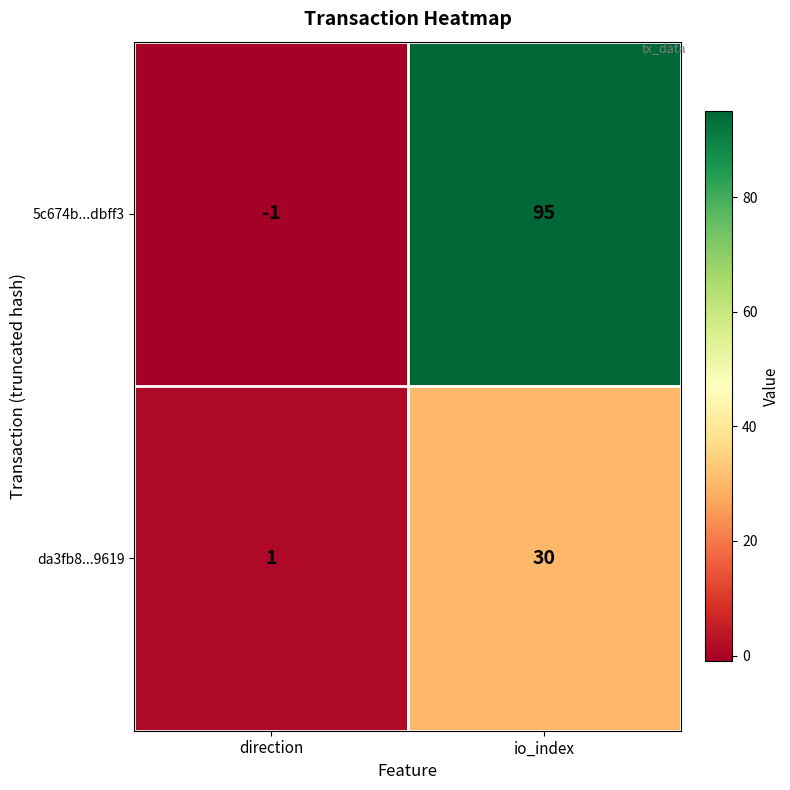

Reading left to right, what are all the values shown in this chart?

5c674b...dbff3: -1	95
da3fb8...9619: 1	30